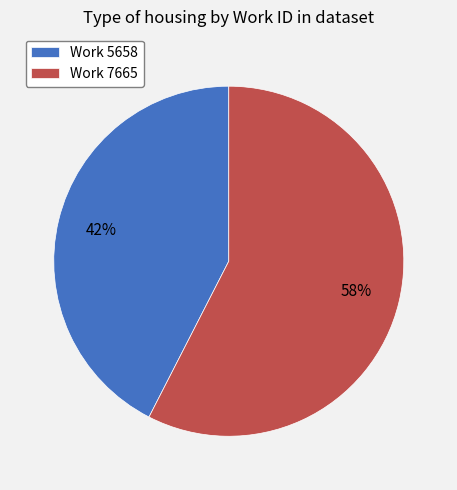

What is the majority slice?

Work 7665